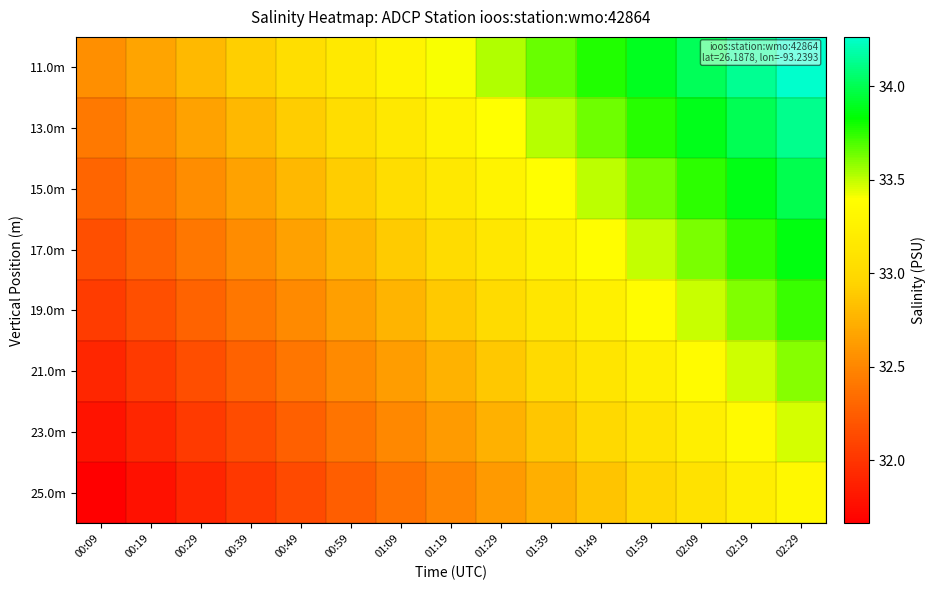

Reading left to right, list all the values displayed in this chart.

11.0m: 00:09=32.6	00:19=32.7	00:29=32.8	00:39=32.9	00:49=33.0	00:59=33.2	01:09=33.3	01:19=33.4	01:29=33.5	01:39=33.7	01:49=33.8	01:59=33.9	02:09=34.0	02:19=34.1	02:29=34.3
13.0m: 00:09=32.4	00:19=32.5	00:29=32.7	00:39=32.8	00:49=32.9	00:59=33.0	01:09=33.2	01:19=33.3	01:29=33.4	01:39=33.5	01:49=33.6	01:59=33.8	02:09=33.9	02:19=34.0	02:29=34.1
15.0m: 00:09=32.3	00:19=32.4	00:29=32.5	00:39=32.7	00:49=32.8	00:59=32.9	01:09=33.0	01:19=33.1	01:29=33.3	01:39=33.4	01:49=33.5	01:59=33.6	02:09=33.8	02:19=33.9	02:29=34.0
17.0m: 00:09=32.2	00:19=32.3	00:29=32.4	00:39=32.5	00:49=32.7	00:59=32.8	01:09=32.9	01:19=33.0	01:29=33.1	01:39=33.3	01:49=33.4	01:59=33.5	02:09=33.6	02:19=33.7	02:29=33.9
19.0m: 00:09=32.0	00:19=32.2	00:29=32.3	00:39=32.4	00:49=32.5	00:59=32.6	01:09=32.8	01:19=32.9	01:29=33.0	01:39=33.1	01:49=33.2	01:59=33.4	02:09=33.5	02:19=33.6	02:29=33.7
21.0m: 00:09=31.9	00:19=32.0	00:29=32.2	00:39=32.3	00:49=32.4	00:59=32.5	01:09=32.6	01:19=32.8	01:29=32.9	01:39=33.0	01:49=33.1	01:59=33.2	02:09=33.4	02:19=33.5	02:29=33.6
23.0m: 00:09=31.8	00:19=31.9	00:29=32.0	00:39=32.1	00:49=32.3	00:59=32.4	01:09=32.5	01:19=32.6	01:29=32.7	01:39=32.9	01:49=33.0	01:59=33.1	02:09=33.2	02:19=33.3	02:29=33.5
25.0m: 00:09=31.7	00:19=31.8	00:29=31.9	00:39=32.0	00:49=32.1	00:59=32.3	01:09=32.4	01:19=32.5	01:29=32.6	01:39=32.7	01:49=32.9	01:59=33.0	02:09=33.1	02:19=33.2	02:29=33.3